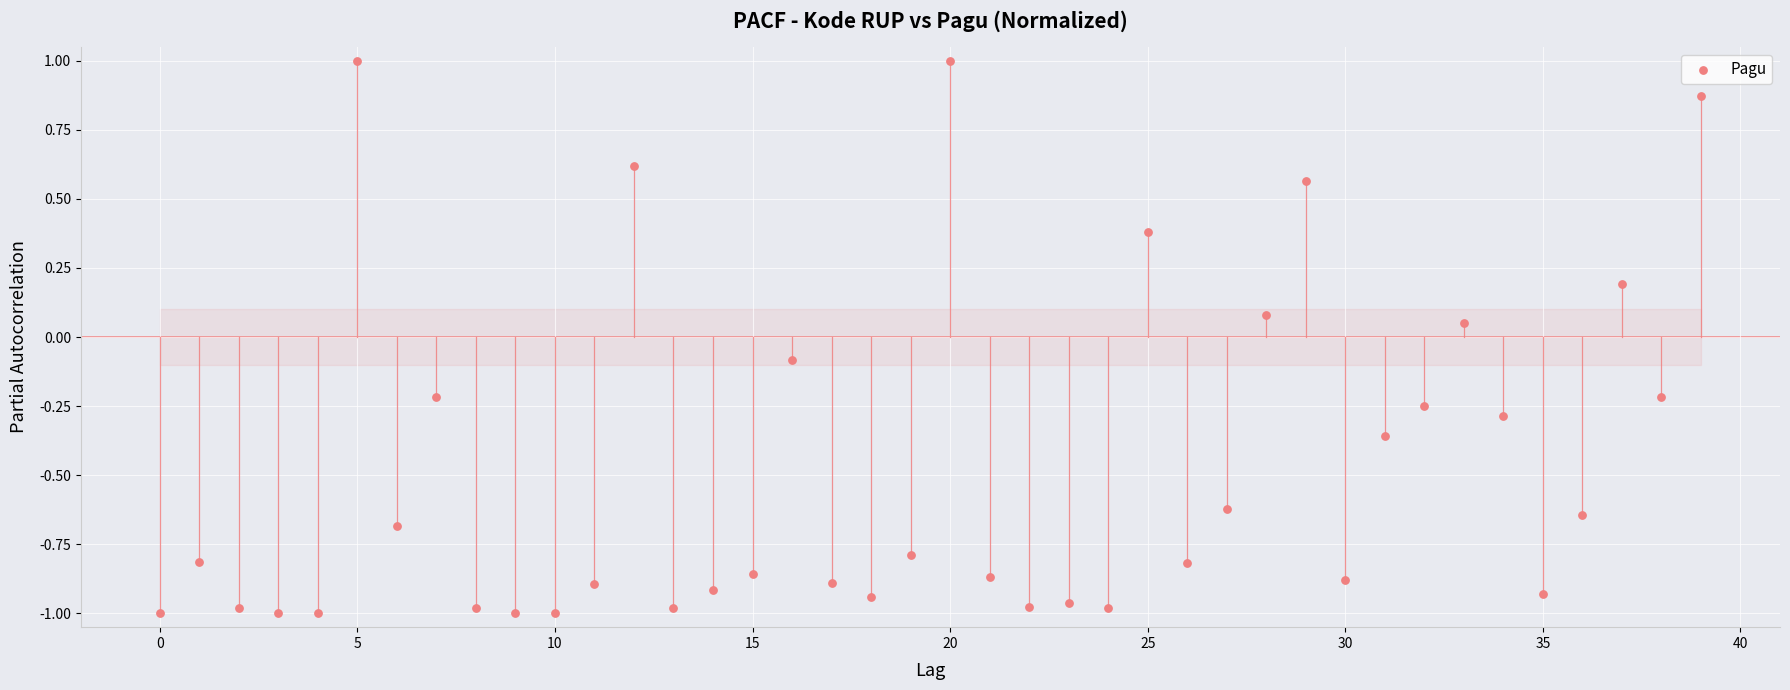

What is the range of Y values (max minus min)?

2.0